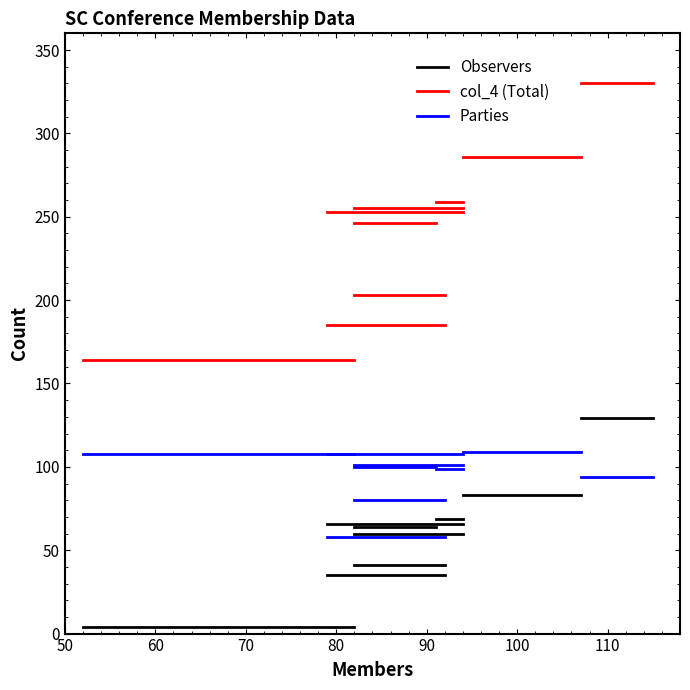

How many series are shown in this chart?

3